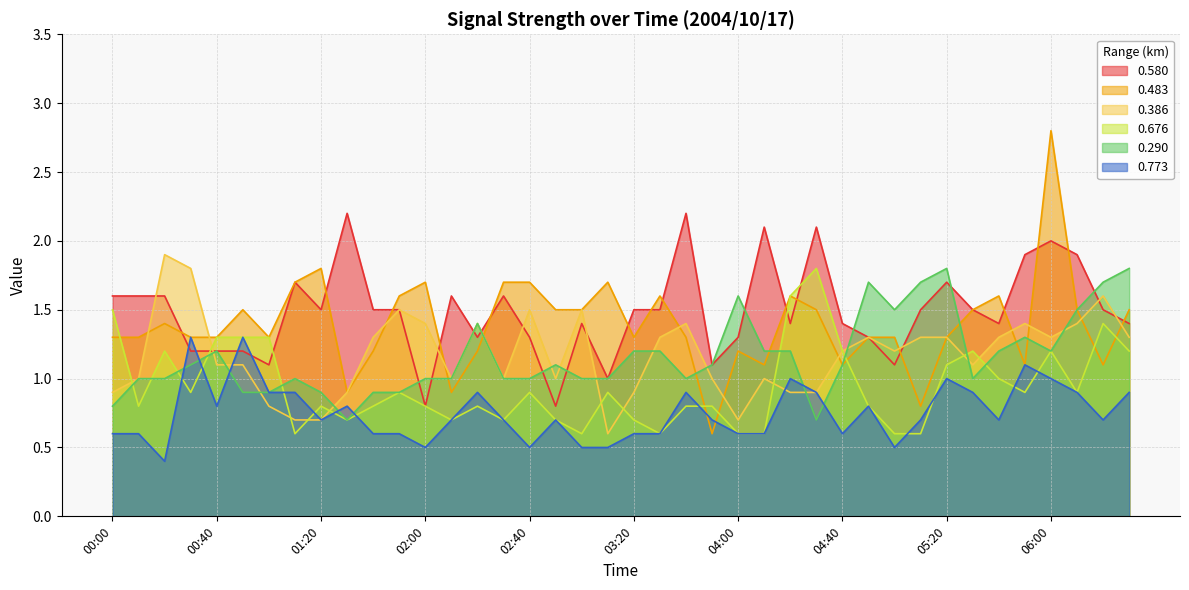

What are all the series names shown in the legend?

0.580, 0.483, 0.386, 0.676, 0.290, 0.773